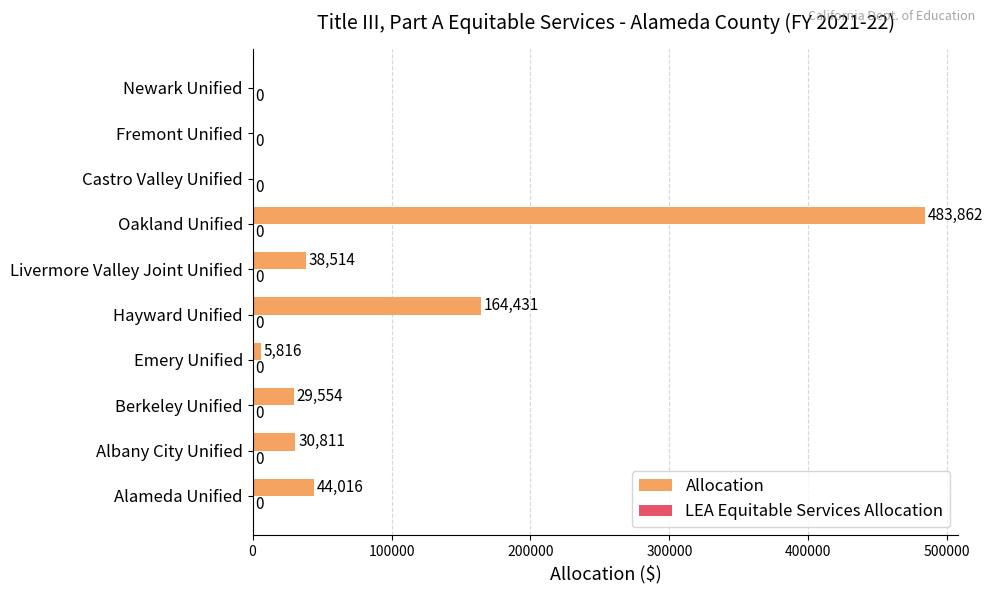

Which has a higher value, Berkeley Unified or Oakland Unified?

Oakland Unified